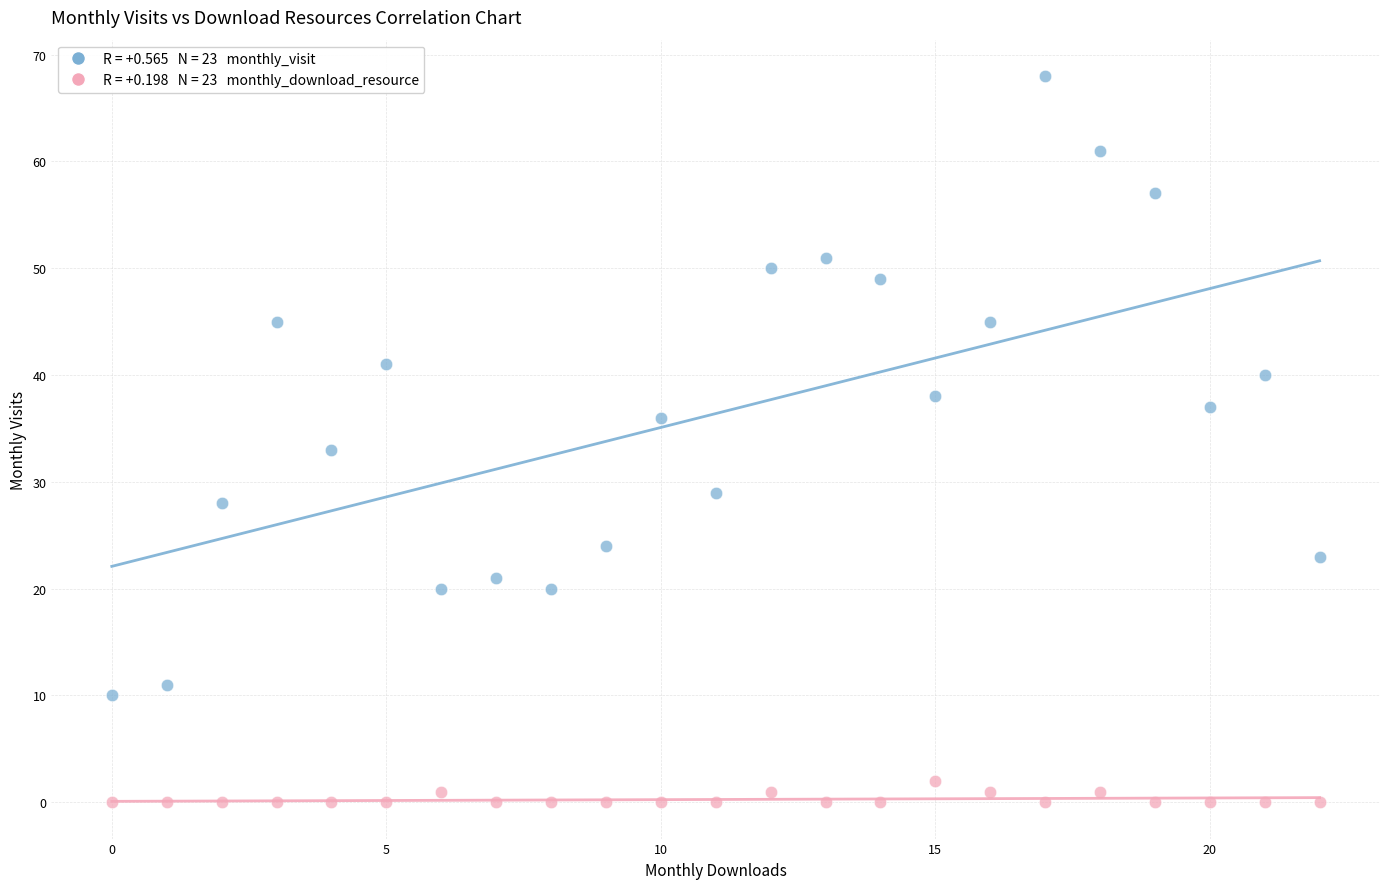

Across all series, what Y value is closest to 34?

33